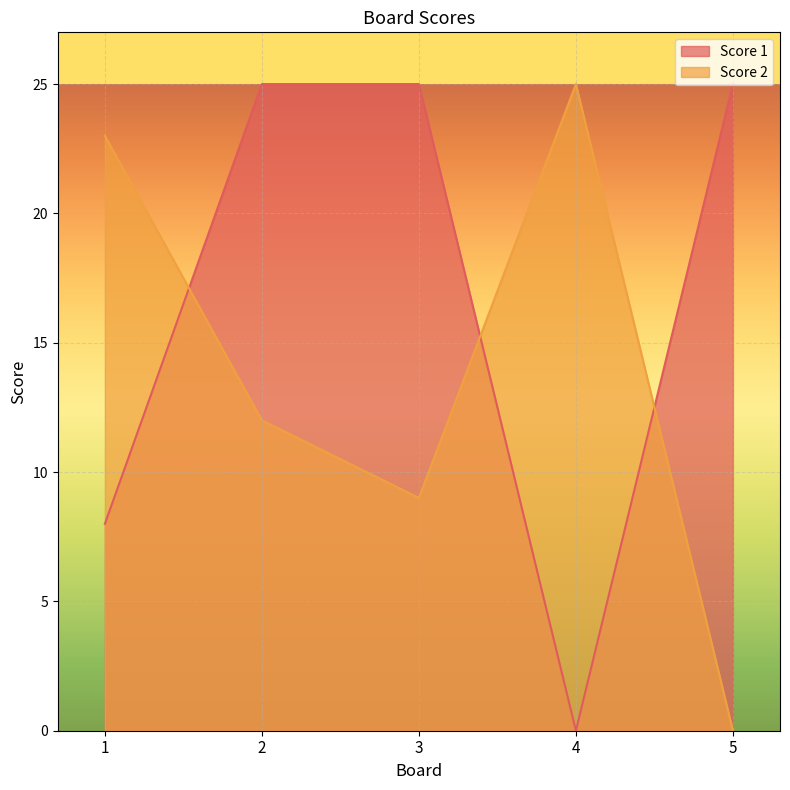

Count the Score 1 values in the range 8 to 25.

4